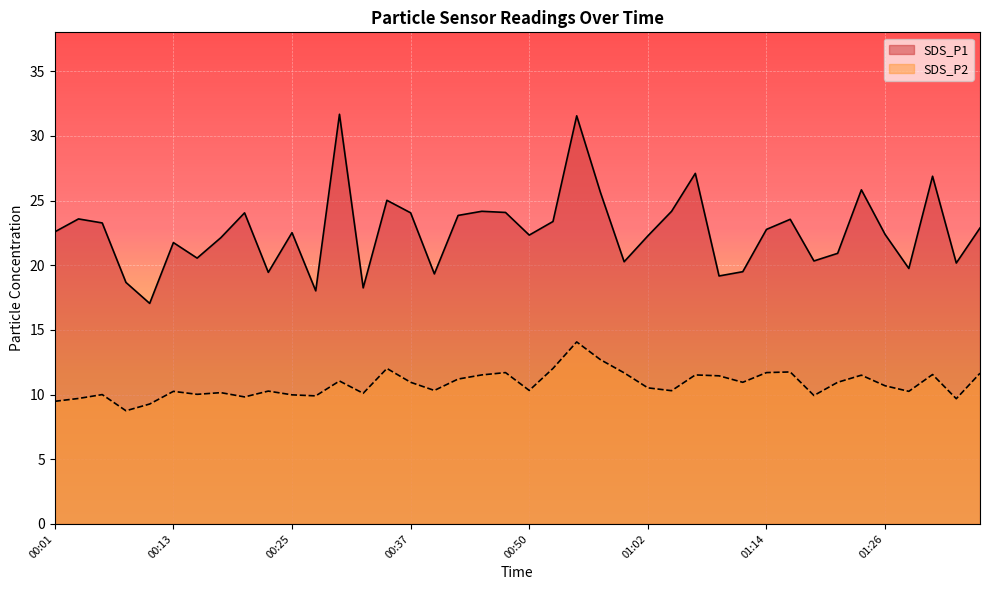

At which category does SDS_P1 reach its first local peak?

00:03